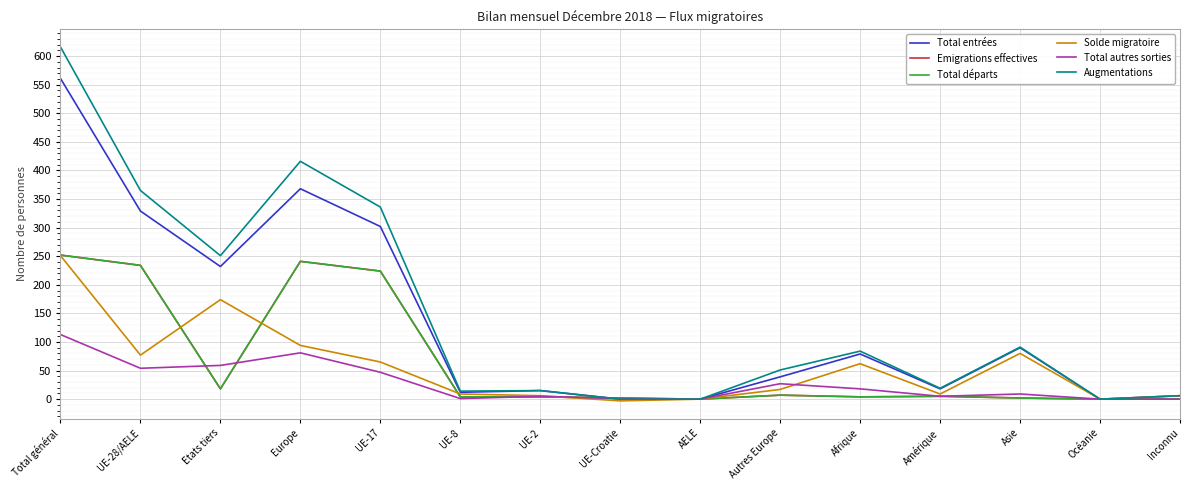

True or false: Emigrations effectives has a value of 120 at AELE.

False